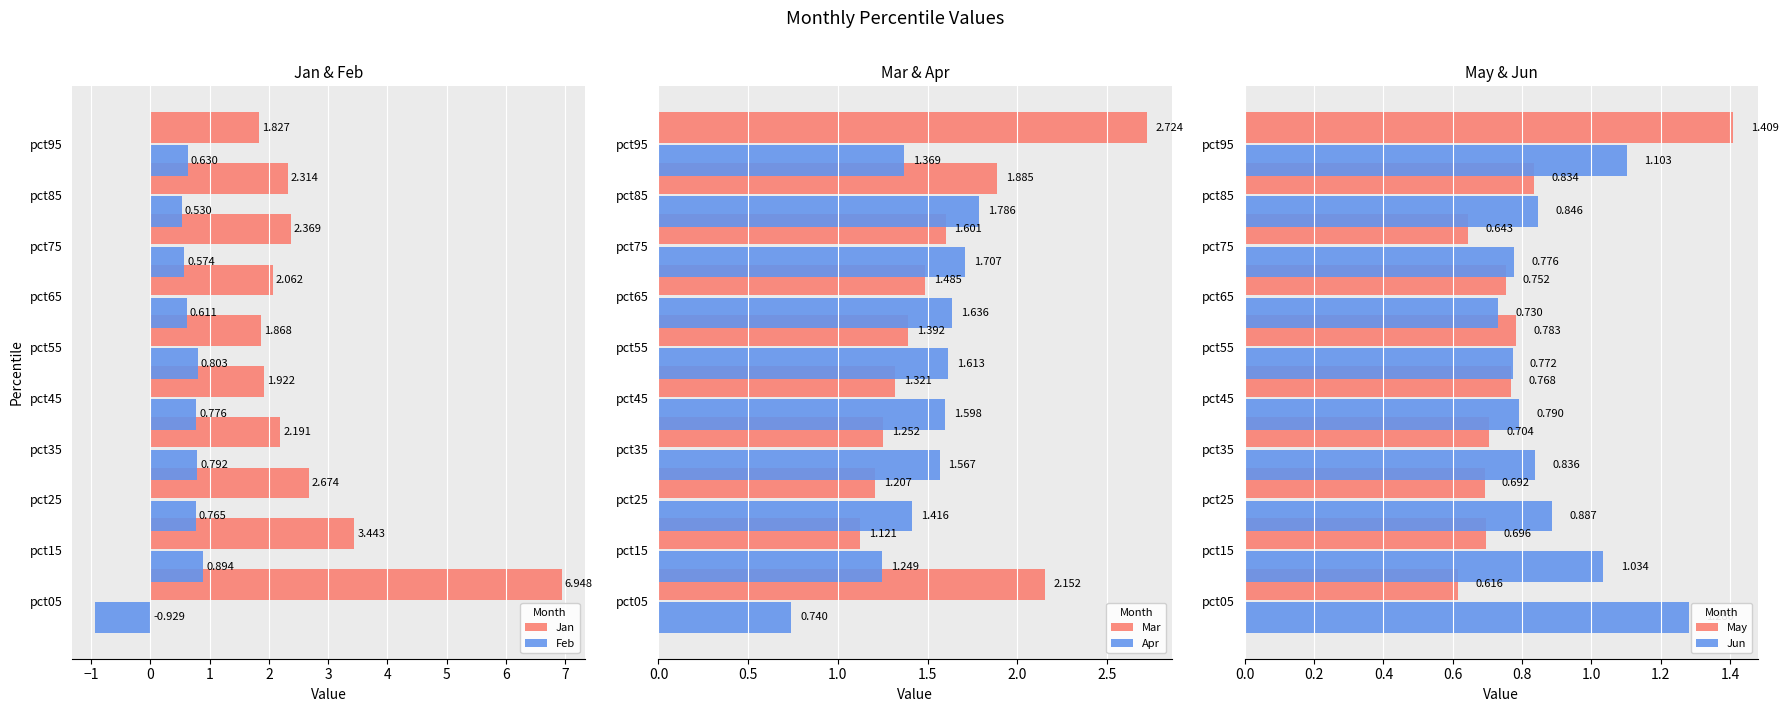

How many values in the Feb series are below 0?

1